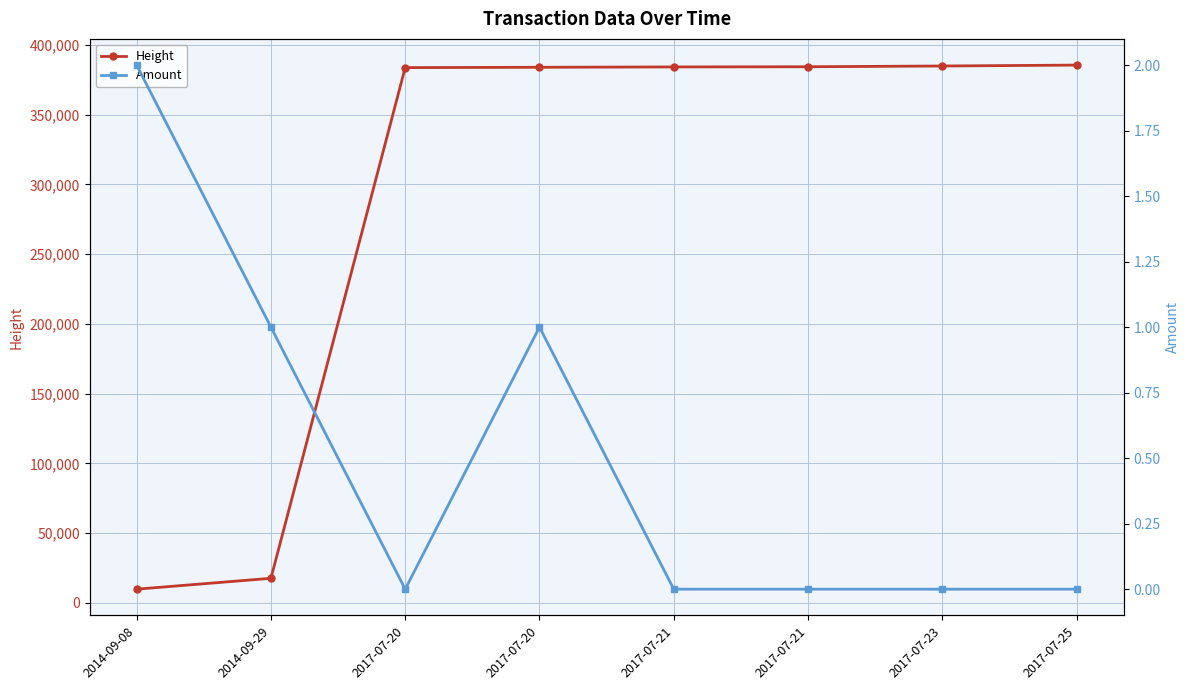

At which category is the sum across all series the highest?

2017-07-25